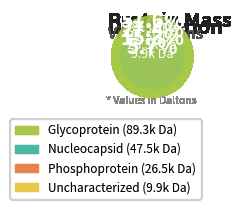

Is there a majority slice in this chart?

Yes